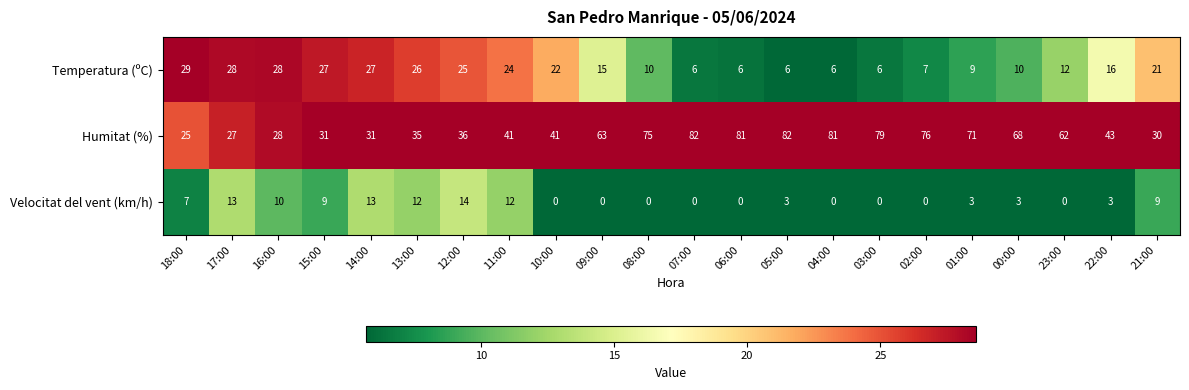

How many values in the Velocitat del vent (km/h) series are below 3?

9